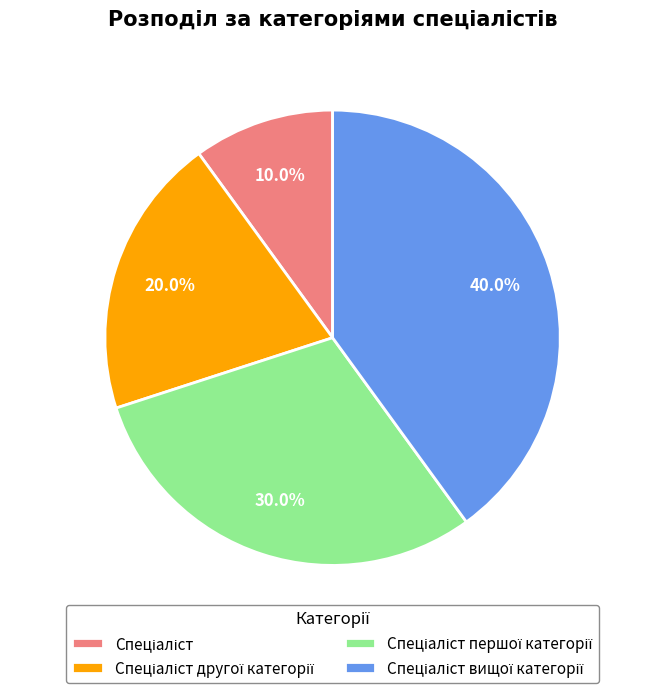

Is there a majority slice in this chart?

No